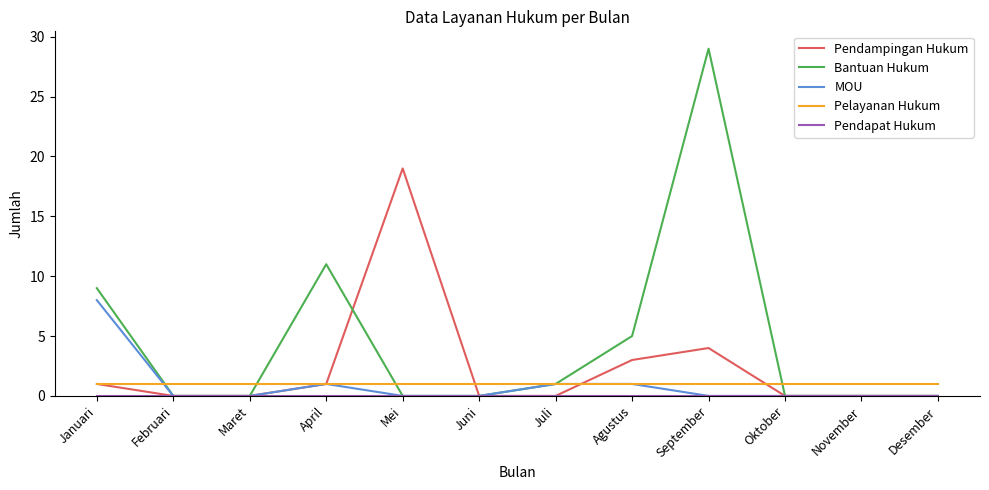

True or false: Bantuan Hukum has a value of 19 at Februari.

False